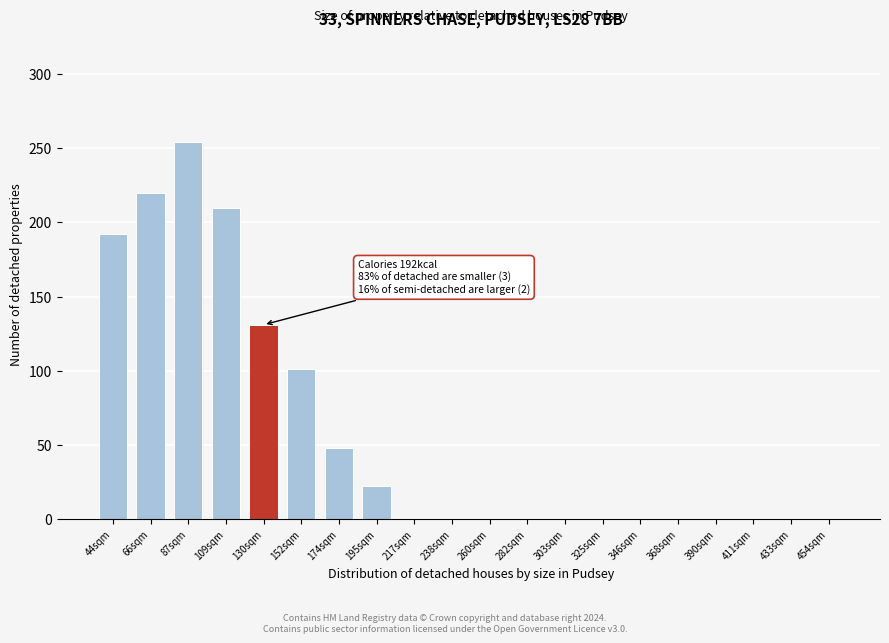

Reading left to right, list all the values displayed in this chart.

44sqm=192	66sqm=220	87sqm=254	109sqm=210	130sqm=131	152sqm=101	174sqm=48	195sqm=22	217sqm=0	238sqm=0	260sqm=0	282sqm=0	303sqm=0	325sqm=0	346sqm=0	368sqm=0	390sqm=0	411sqm=0	433sqm=0	454sqm=0